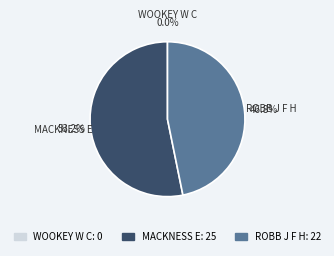

Between ROBB J F H and MACKNESS E, which is larger?

MACKNESS E